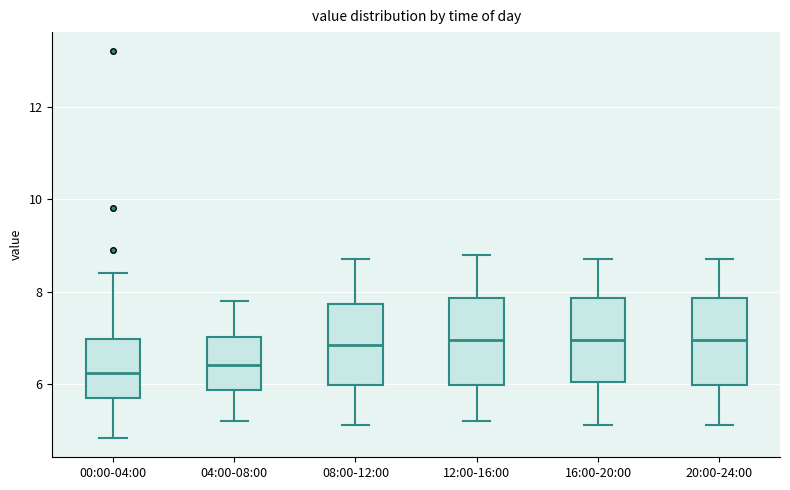

Where does the upper whisker of the box for 16:00-20:00 end on the y-axis? The values are not printed on the chart, so give them approximately, as read against the axis.

8.8